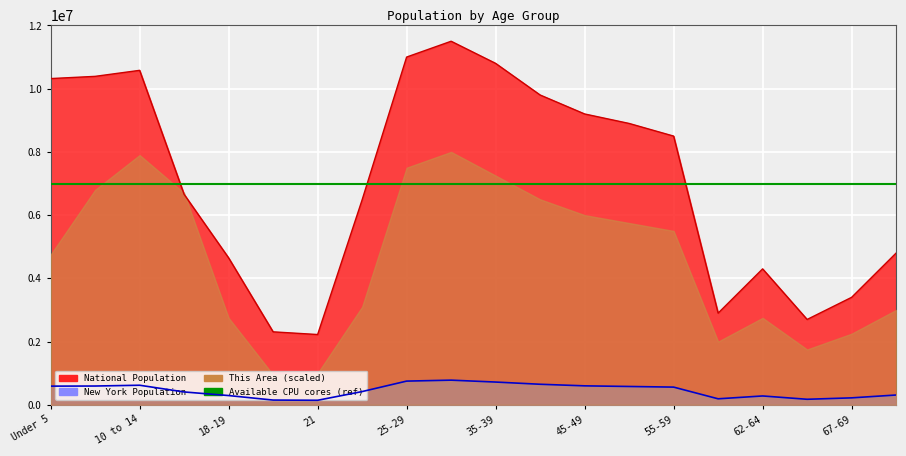

What position from the left is 18-19?

5